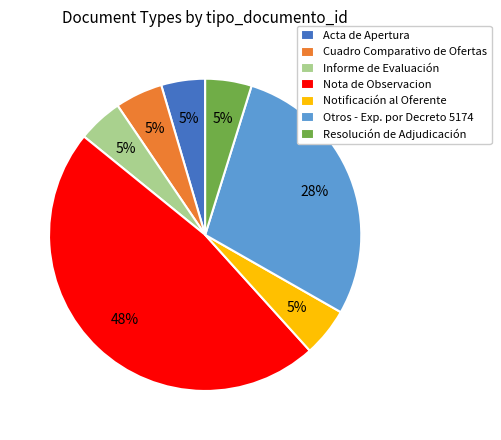

To the nearest percent, what portion does Nota de Observacion represent?

48%